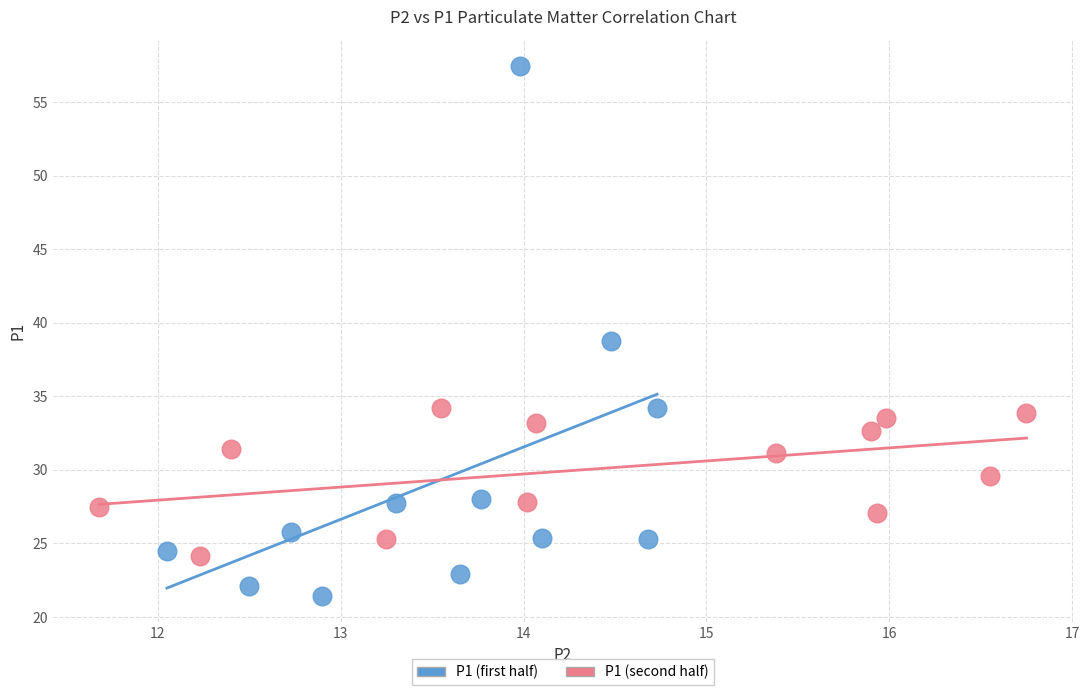

Which series has the widest spread of Y values?

P1 (first half)